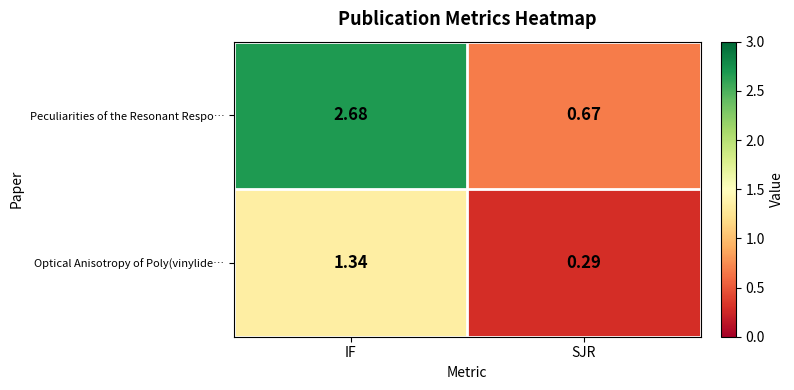

At how many categories does at least one series exceed 1?

1